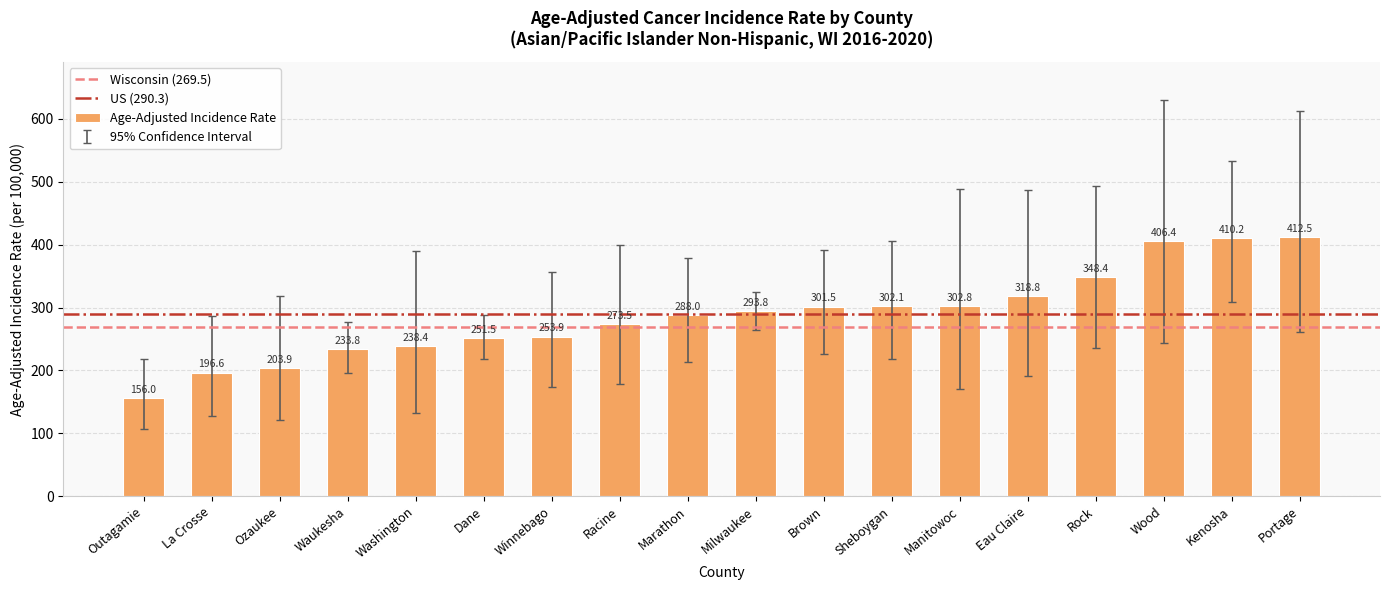

List the labels in order of value, largest first.

Portage, Kenosha, Wood, Rock, Eau Claire, Manitowoc, Sheboygan, Brown, Milwaukee, Marathon, Racine, Winnebago, Dane, Washington, Waukesha, Ozaukee, La Crosse, Outagamie